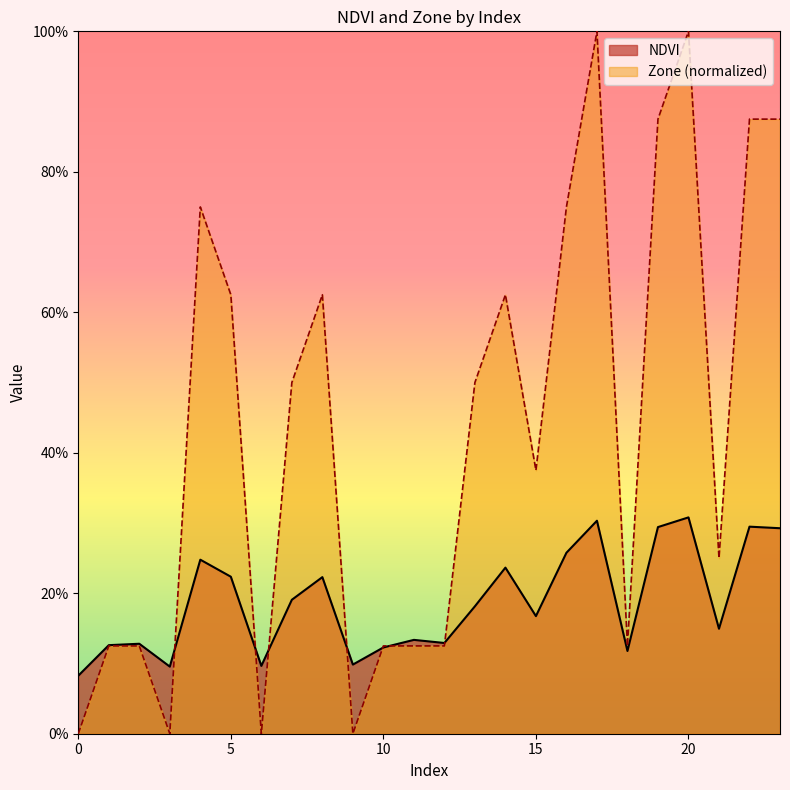

The NDVI series shows 0.1 at 11. True or false?

True